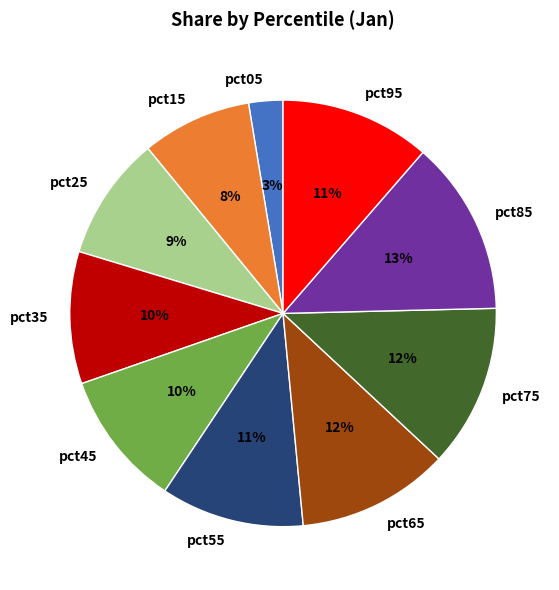

What is the ratio of the value at pct05 to the value at pct85?

0.2